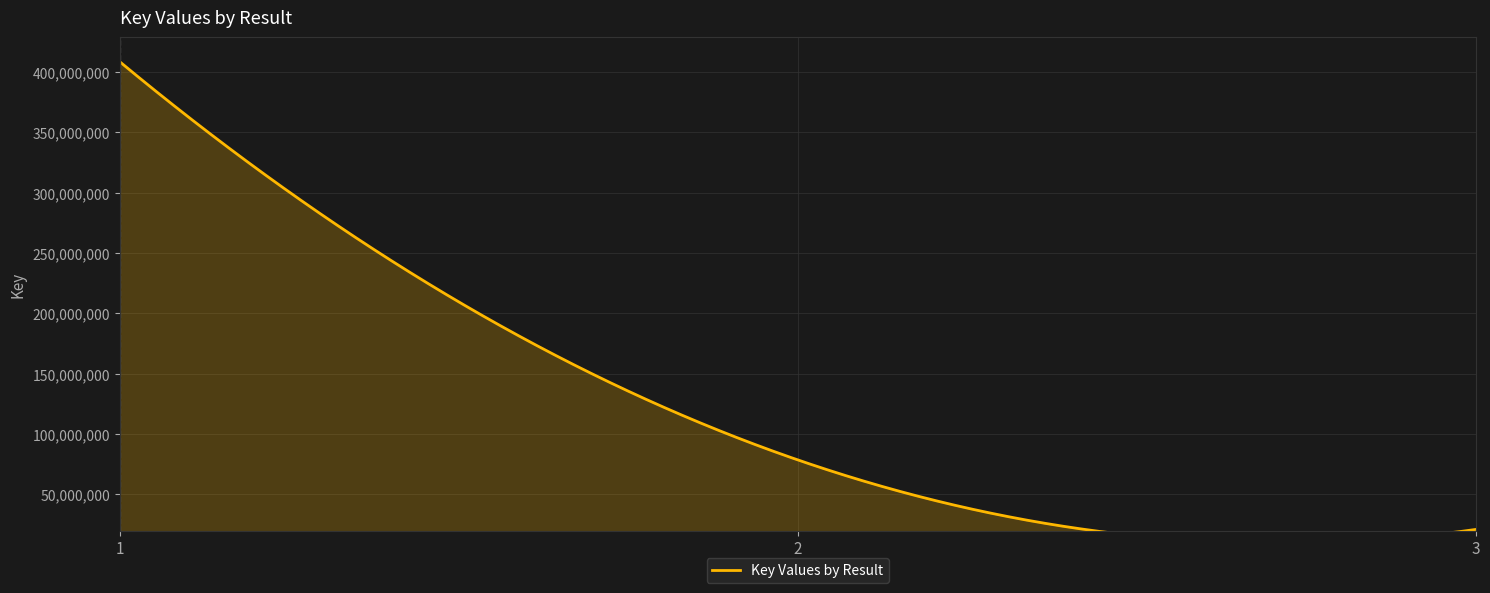

At which label does the data first exceed 78618429?

1